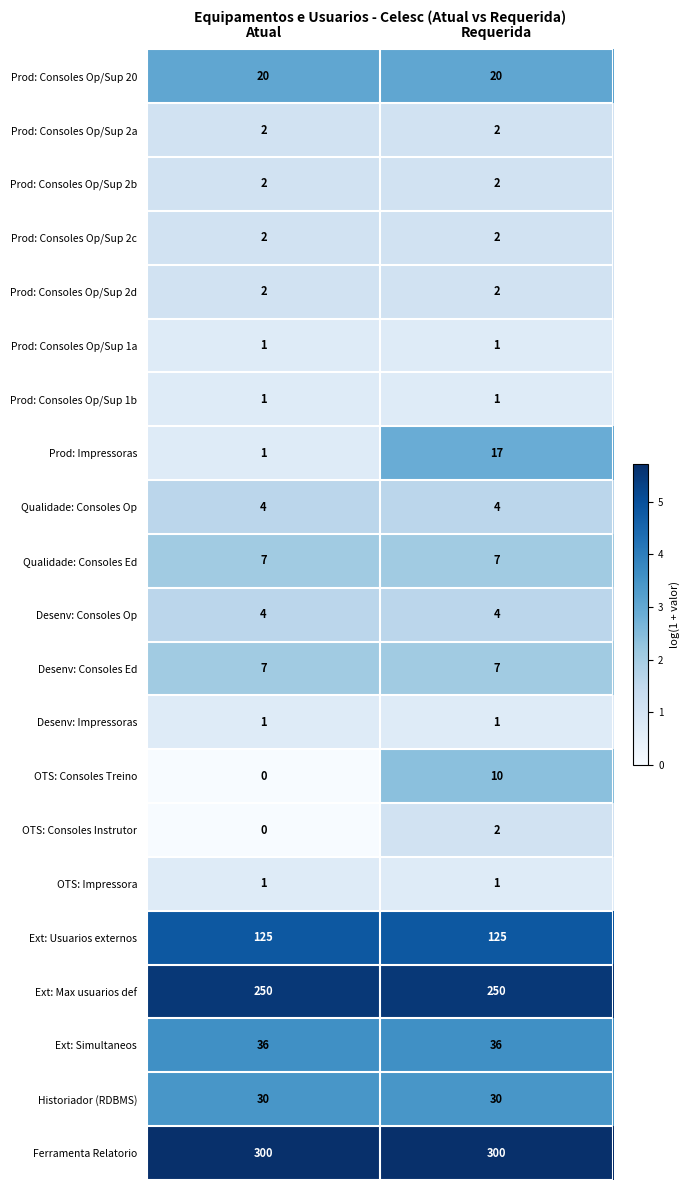

Which series changed the most between Atual and Requerida?

Prod: Impressoras